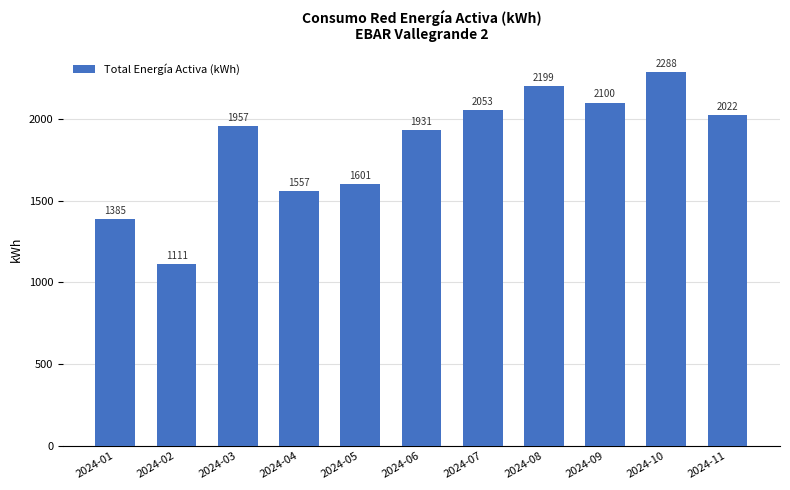

Rank the categories by value from lowest to highest.

2024-02, 2024-01, 2024-04, 2024-05, 2024-06, 2024-03, 2024-11, 2024-07, 2024-09, 2024-08, 2024-10